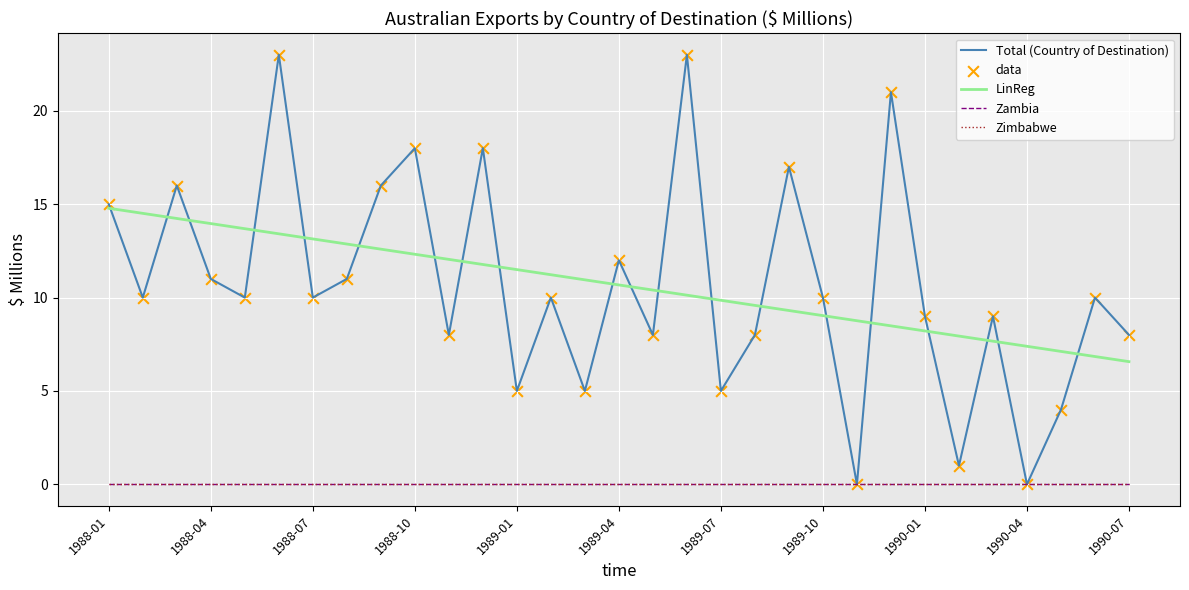

Does the chart have visible grid lines?

Yes